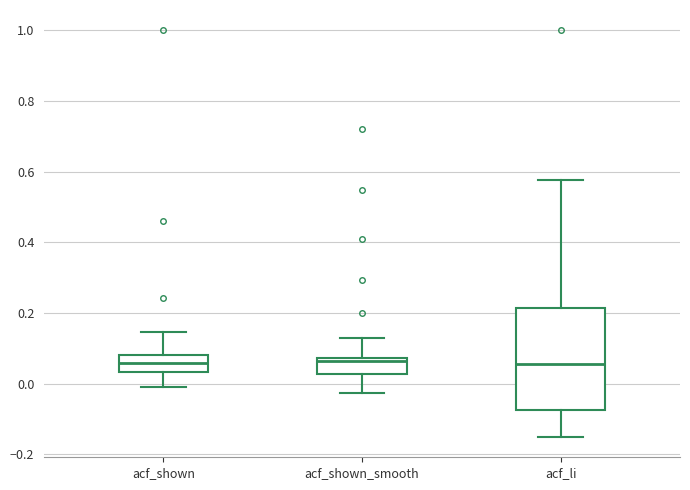

Reading left to right, read every box against the y-axis: the position of its median line, the range the box covers, and the ends of its whiskers. The values are not printed on the chart, so give them approximately, as read against the axis.

acf_shown: median 0.06, box 0.04 to 0.08, whiskers -0.02 to 0.14
acf_shown_smooth: median 0.06, box 0.02 to 0.08, whiskers -0.02 to 0.12
acf_li: median 0.06, box -0.08 to 0.22, whiskers -0.16 to 0.58